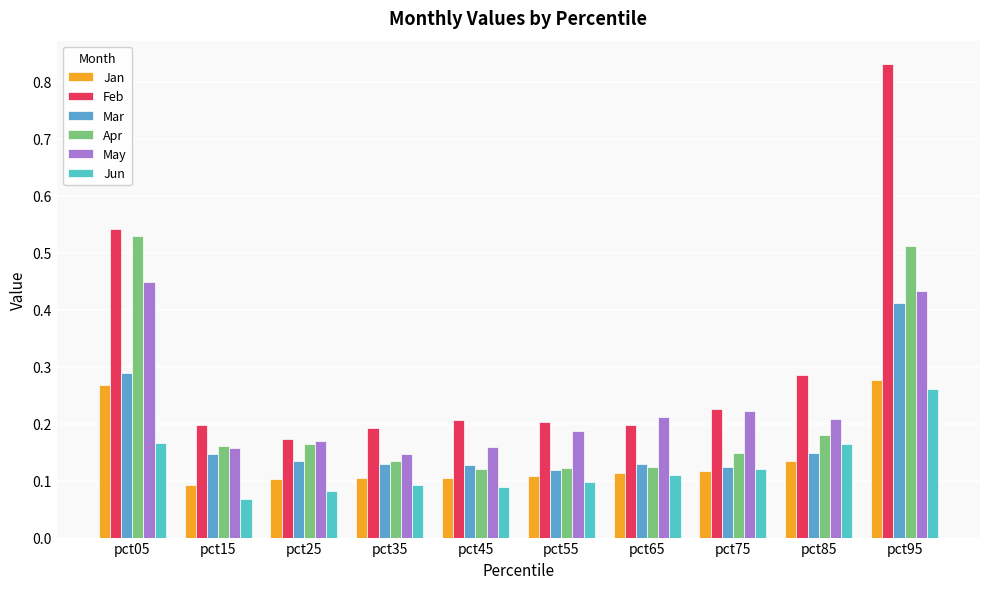

Rank the series at pct45 from lowest to highest value.

Jun, Jan, Apr, Mar, May, Feb